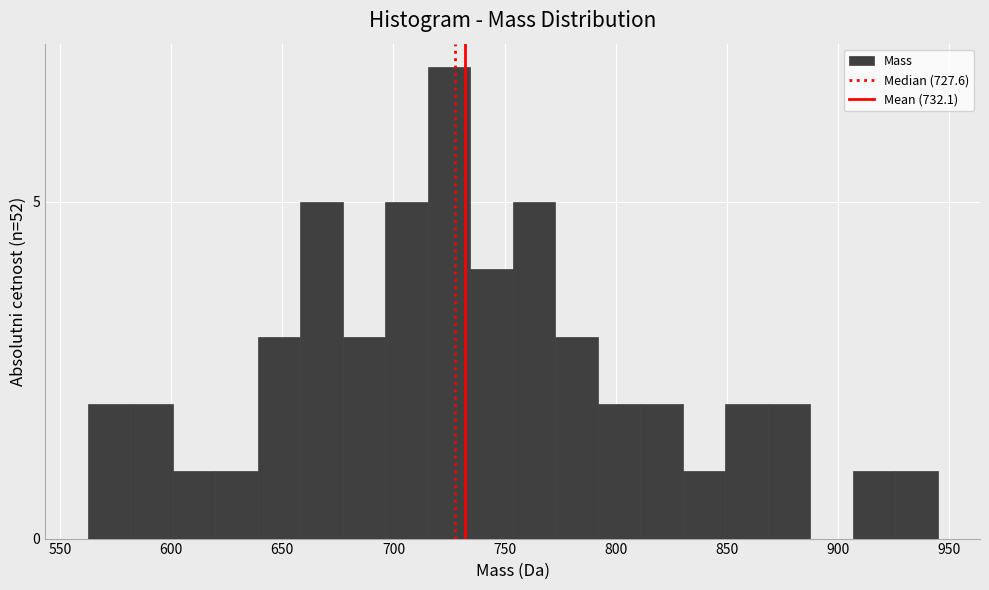

Read against the x-axis, roughly where is the centre of the tallest bar?

725